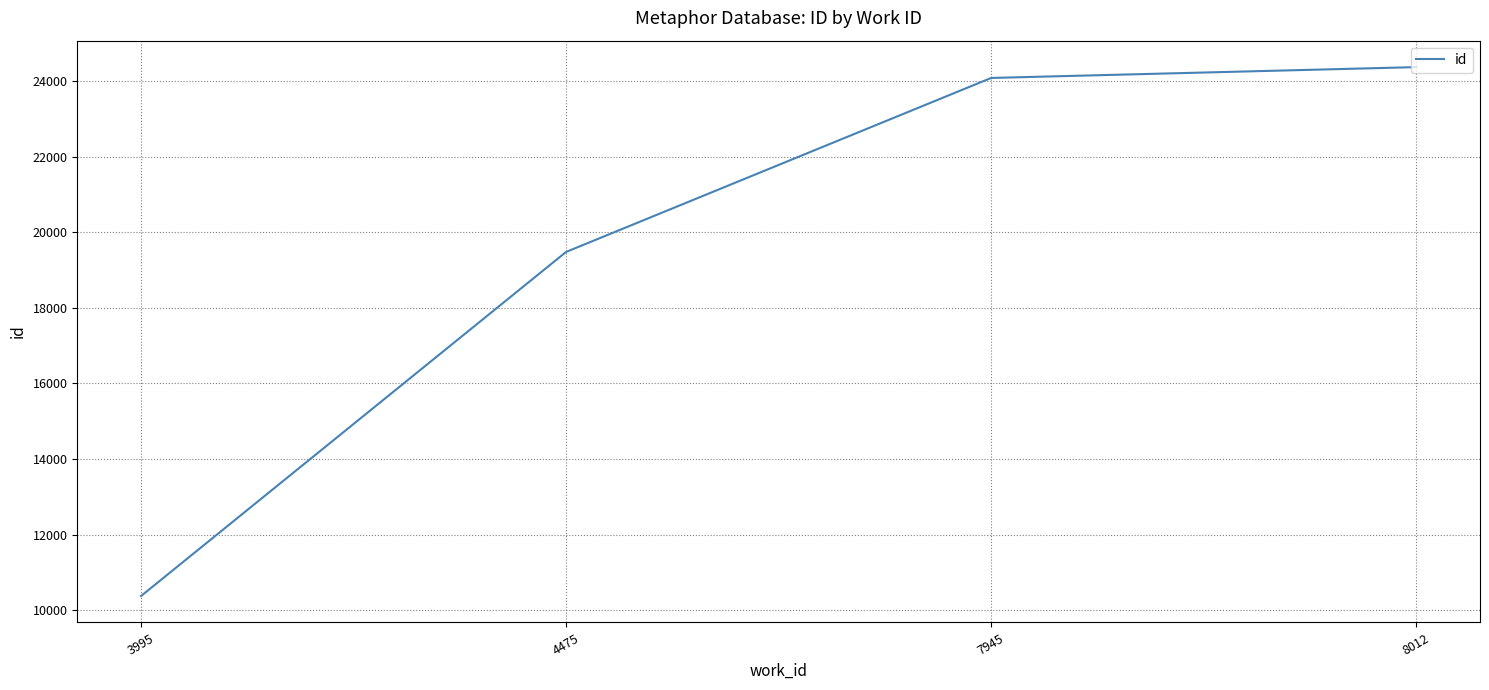

What is the difference between the values at 7945 and 4475?

4605